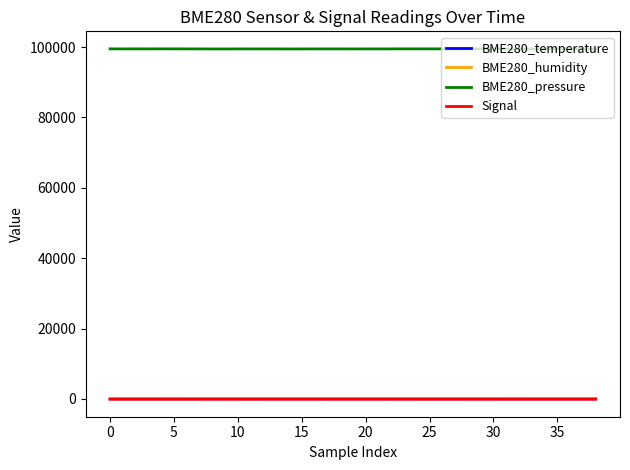

True or false: BME280_temperature and BME280_pressure intersect in this chart.

False